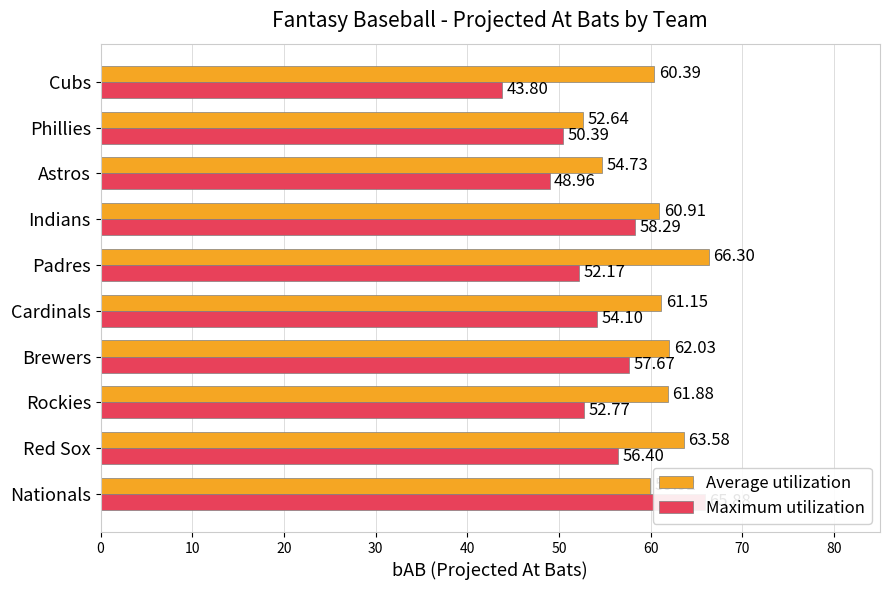

Which series changed the most between Cardinals and Padres?

Average utilization